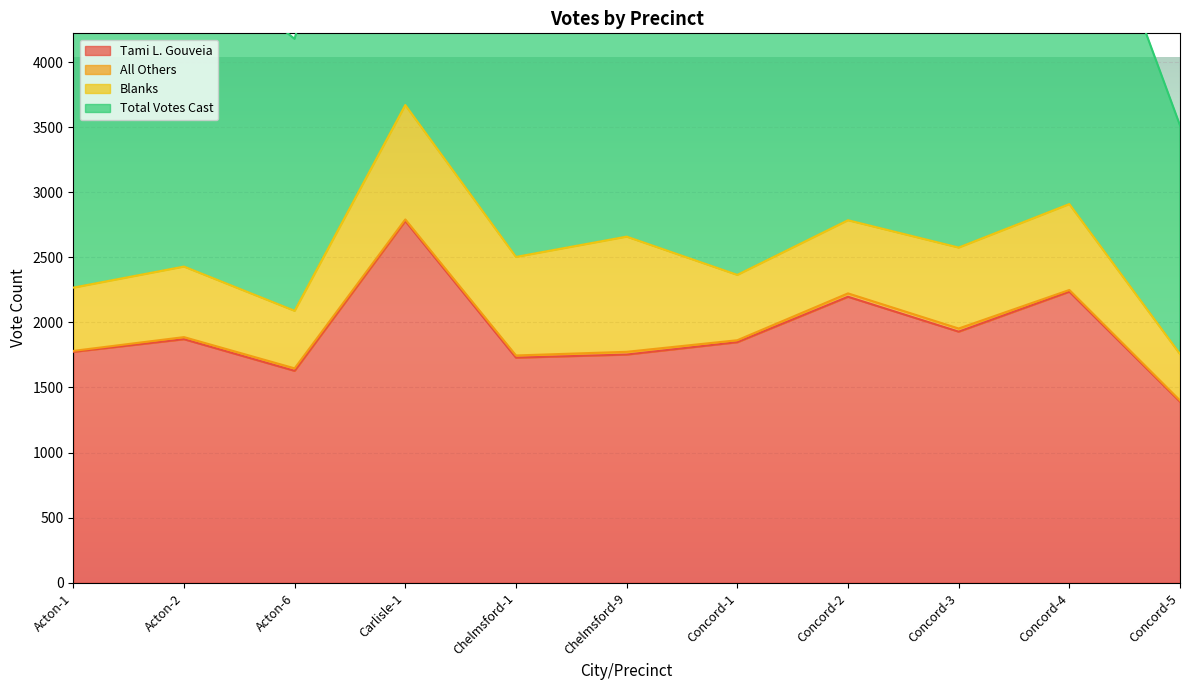

True or false: Tami L. Gouveia and Total Votes Cast intersect in this chart.

False